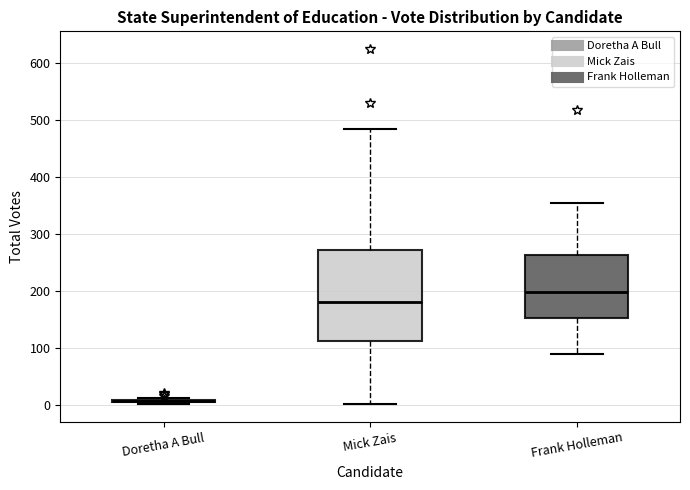

Comparing the boxes themselves (not the whiskers), which one is the tallest?

Mick Zais